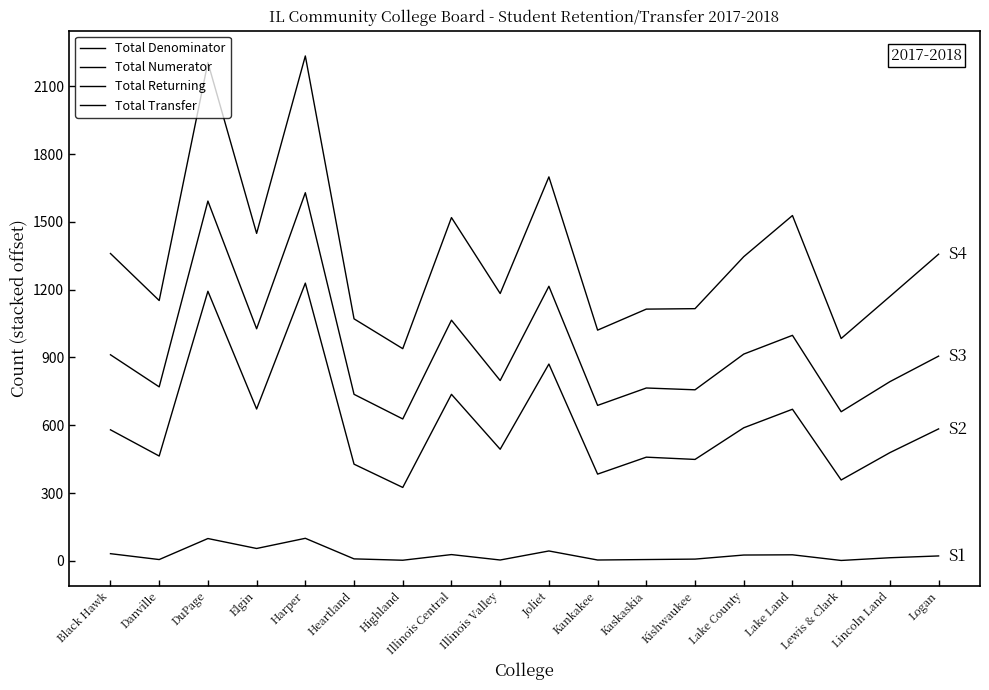

Which has a higher value, Black Hawk or Highland?

Black Hawk